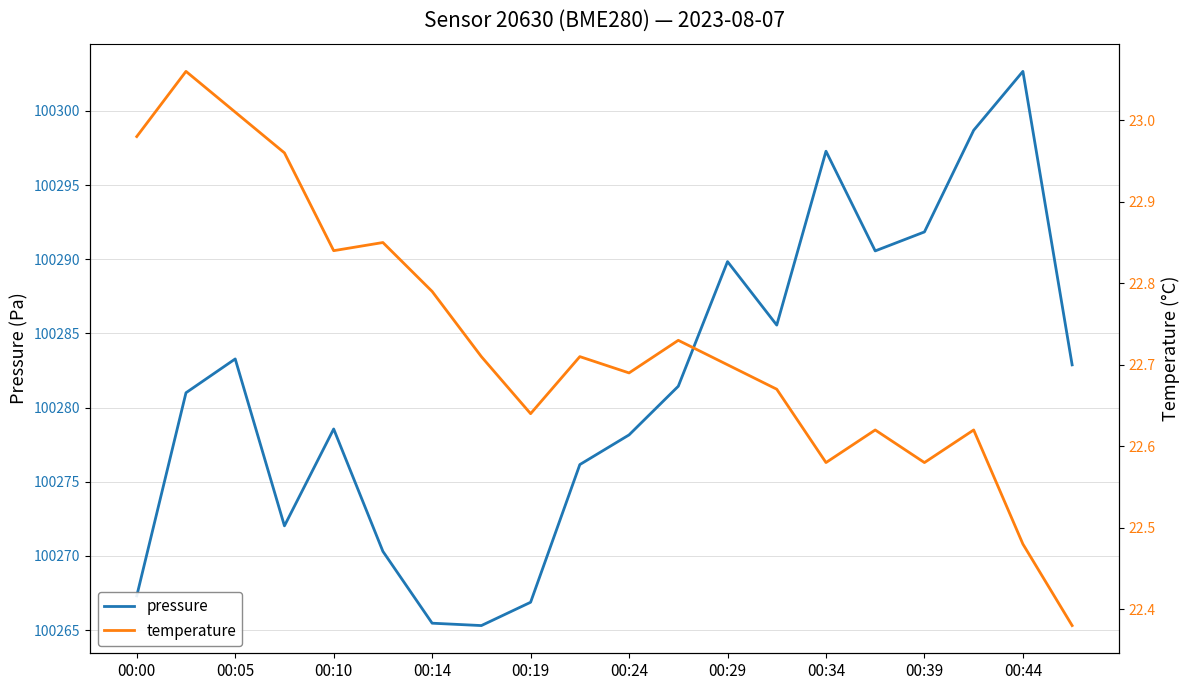

What is the maximum value for pressure?

100302.7